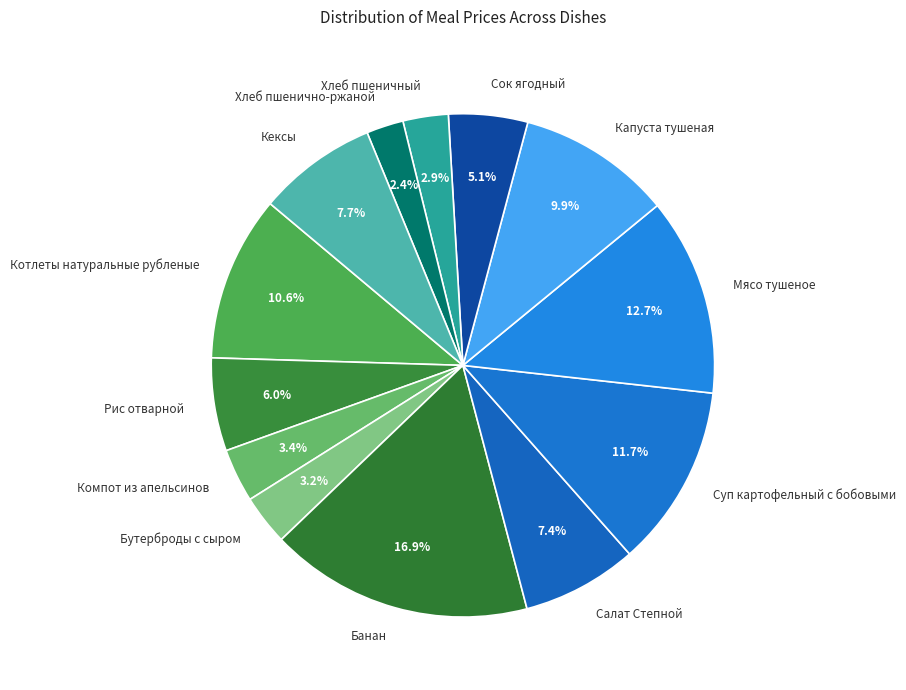

What is the ratio of the value at Сок ягодный to the value at Капуста тушеная?

0.5